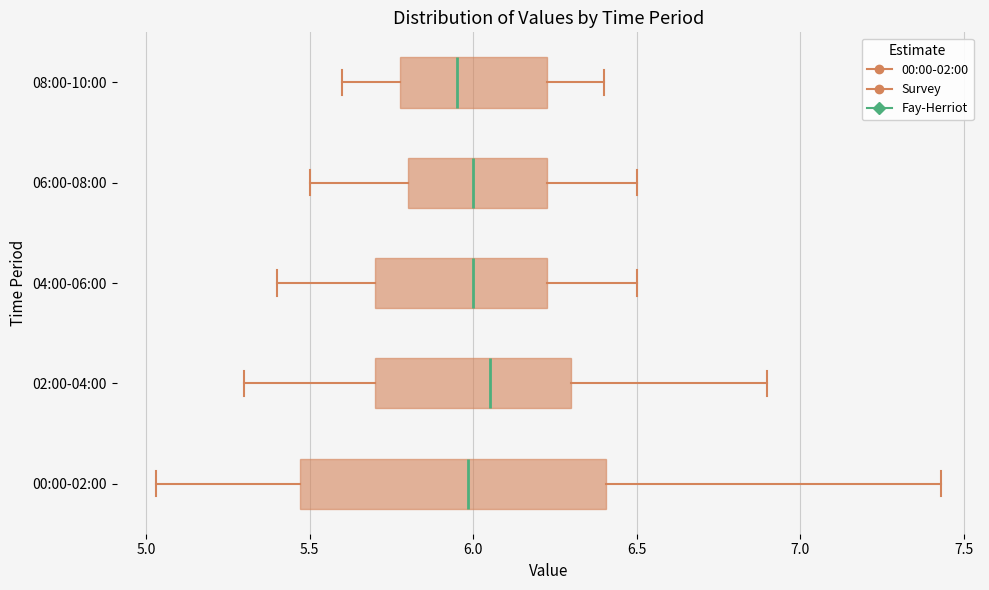

Which box is the widest, from its left edge to its right edge?

00:00-02:00